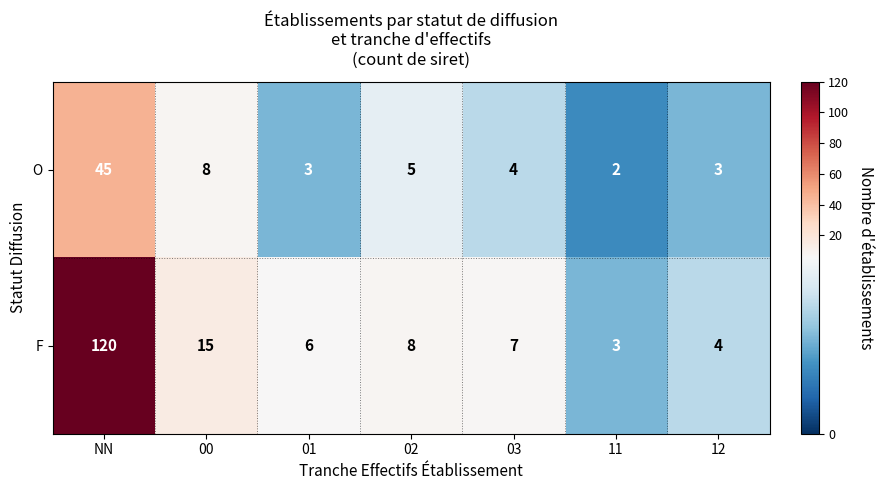

Rank the series at 02 from lowest to highest value.

O, F